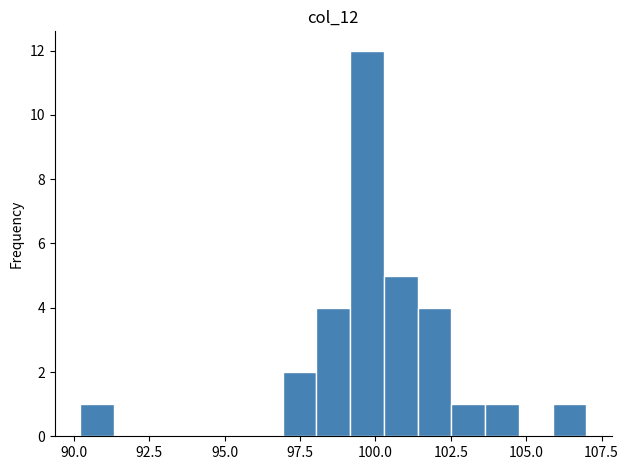

Around what value on the x-axis is the tallest bar? Give the approximate position of its centre, as read against the axis.

99.5